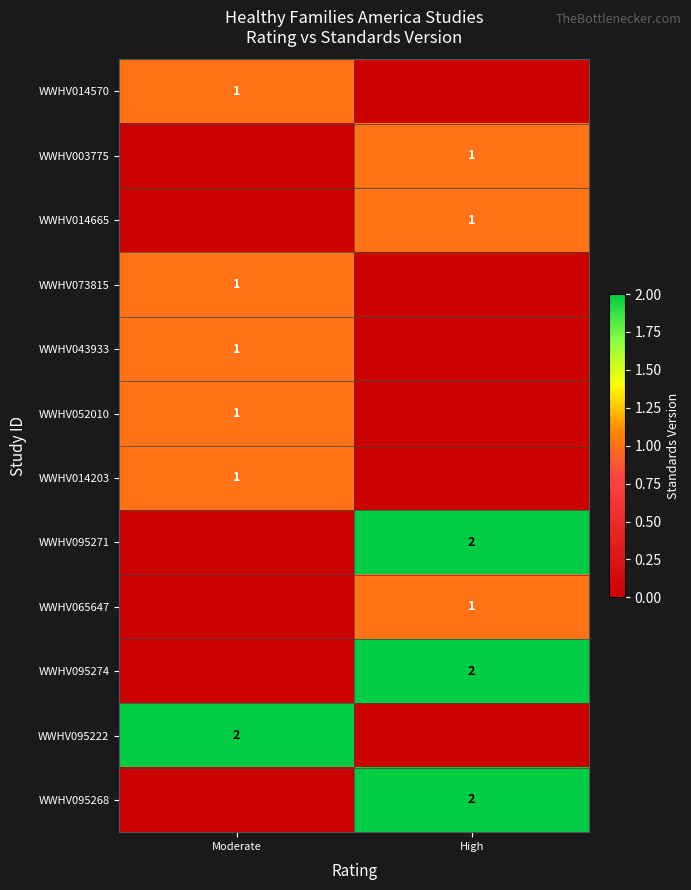

True or false: WWHV095271 has a value of 3 at High.

False